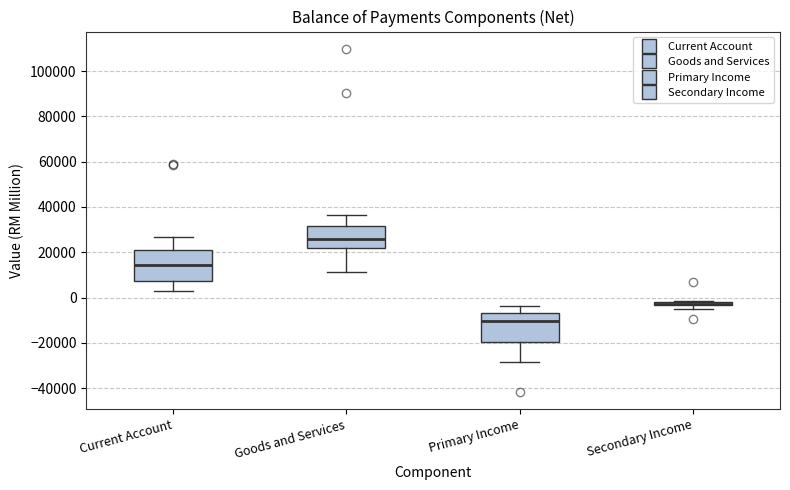

Where does the lower whisker of the box for Goods and Services end on the y-axis? The values are not printed on the chart, so give them approximately, as read against the axis.

12000